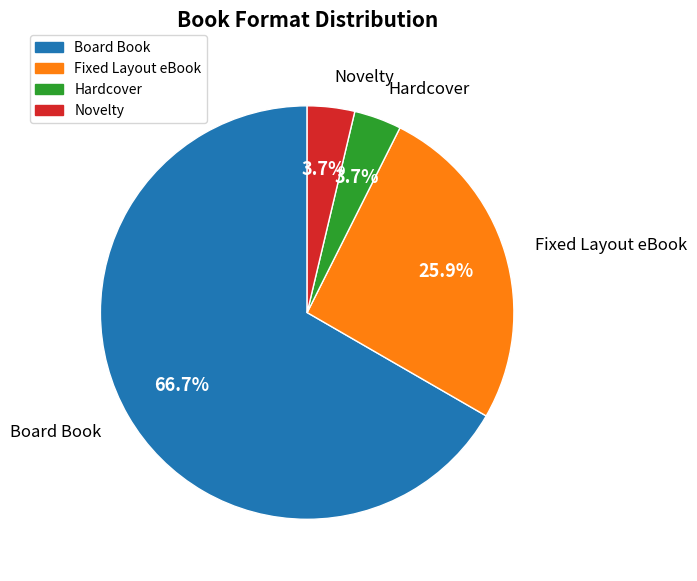

What is the total percentage of Novelty and Board Book?

70.4%